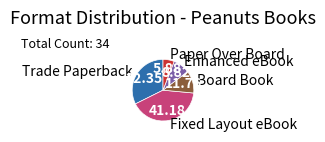

What is the smallest slice in the pie chart?

Paper Over Board